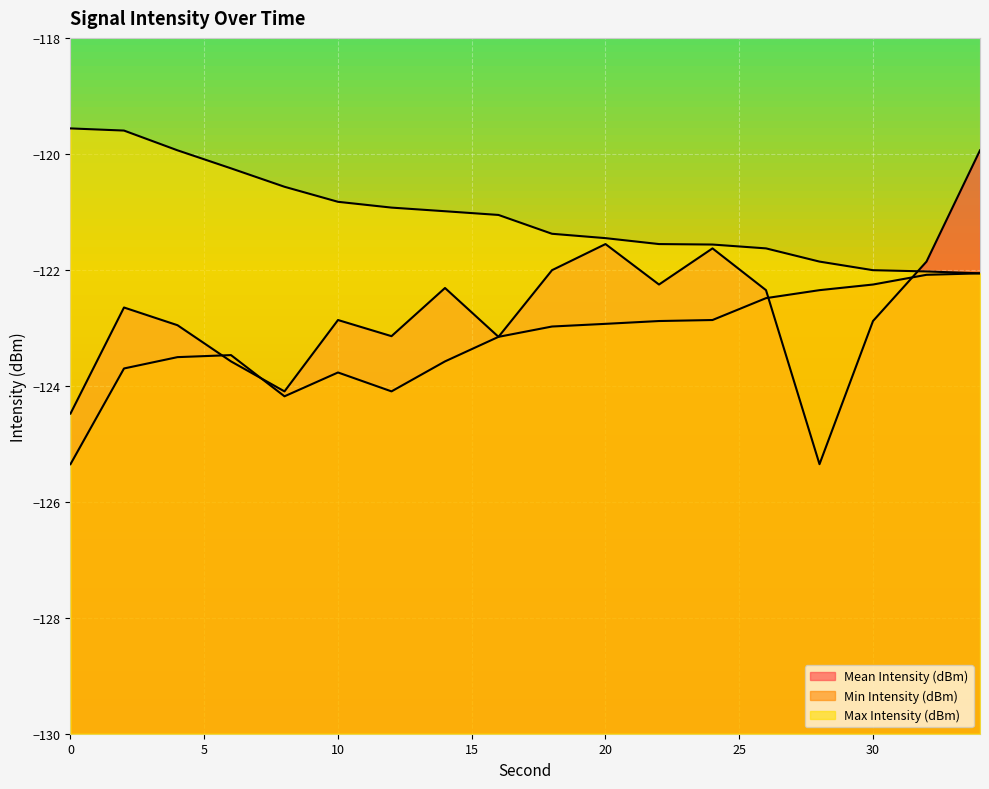

What is the value of the Max Intensity (dBm) point at the 7th from the left?

-120.9